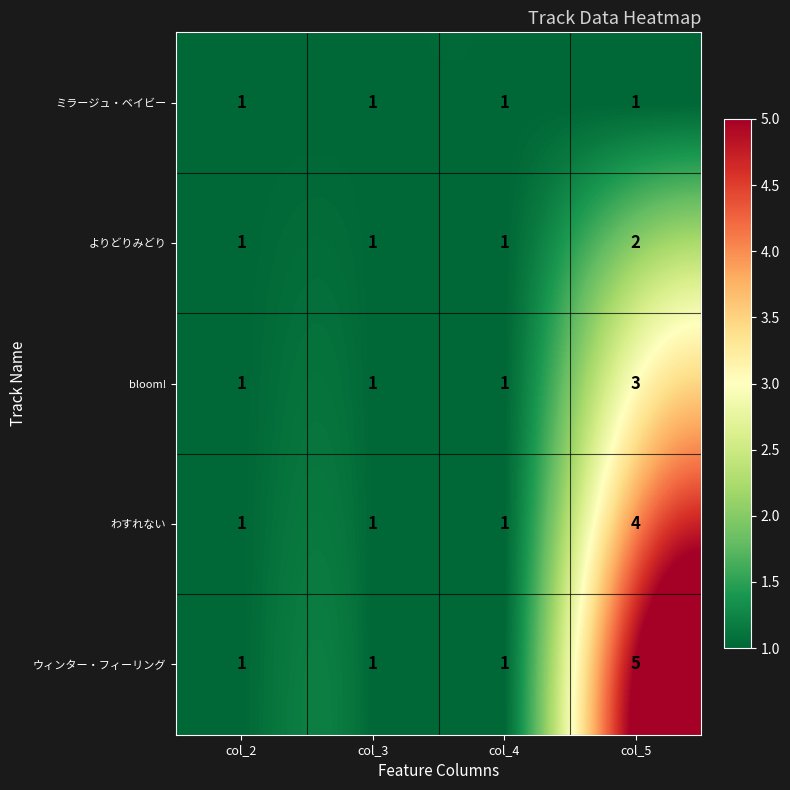

Which series has the widest spread of values?

ウィンター・フィーリング